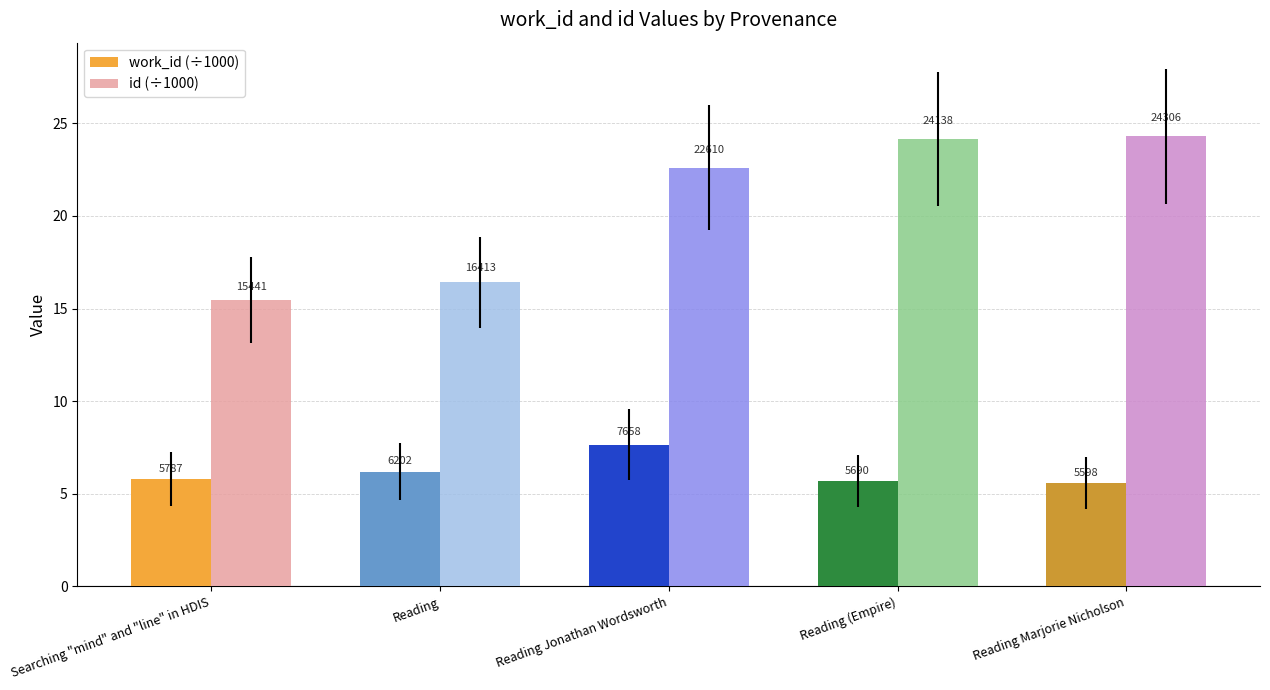

Does the chart contain any negative values?

No